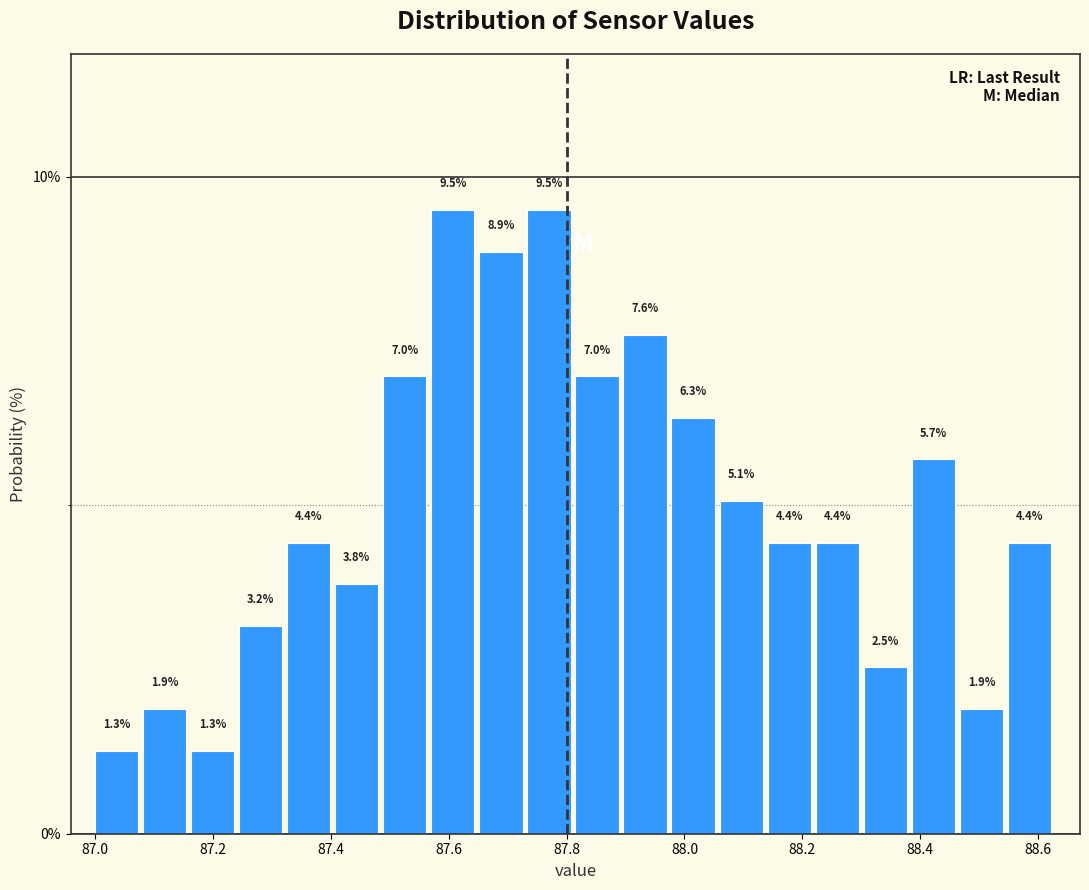

Reading left to right, list every bar in this chart as the range it spans on the x-axis followed by its height. The bar edges are not printed on the chart, so give them approximately, as read against the axis.

87.00 to 87.08: 1.3
87.08 to 87.16: 1.9
87.16 to 87.24: 1.3
87.24 to 87.32: 3.2
87.32 to 87.40: 4.4
87.40 to 87.48: 3.8
87.48 to 87.58: 7.0
87.58 to 87.66: 9.5
87.66 to 87.74: 8.9
87.74 to 87.82: 9.5
87.82 to 87.90: 7.0
87.90 to 87.98: 7.6
87.98 to 88.06: 6.3
88.06 to 88.14: 5.1
88.14 to 88.22: 4.4
88.22 to 88.30: 4.4
88.30 to 88.38: 2.5
88.38 to 88.46: 5.7
88.46 to 88.54: 1.9
88.54 to 88.64: 4.4